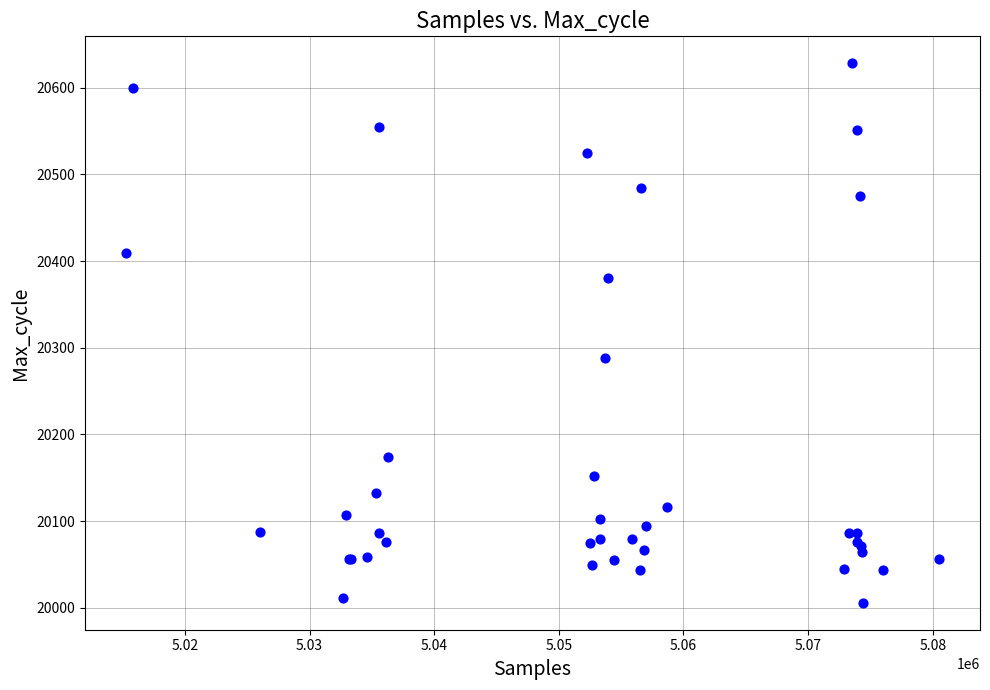

What Y value in the scatter plot is closest to 20317?

20288